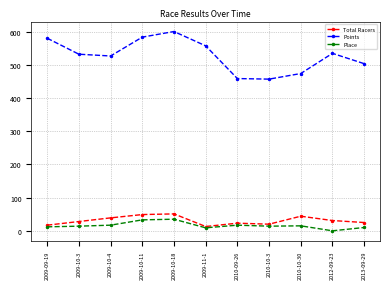

What is the difference between the maximum and minimum values in the Total Racers series?

38.0